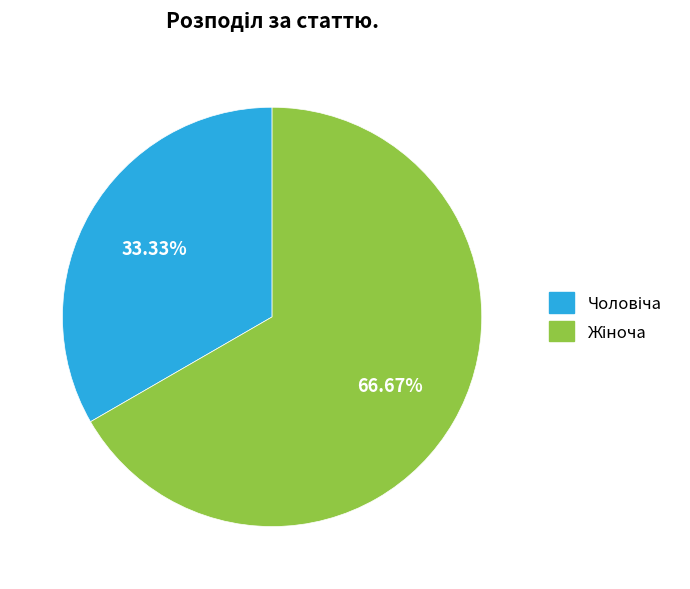

Is there a majority slice in this chart?

Yes